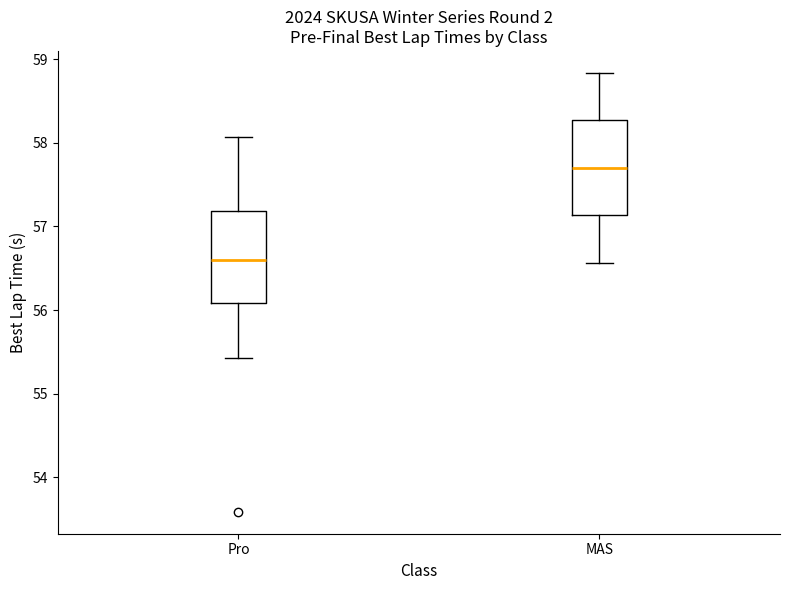

Reading left to right, read every box against the y-axis: the position of its median line, the range the box covers, and the ends of its whiskers. The values are not printed on the chart, so give them approximately, as read against the axis.

Pro: median 56.6, box 56.1 to 57.2, whiskers 55.4 to 58.1
MAS: median 57.7, box 57.1 to 58.3, whiskers 56.6 to 58.8